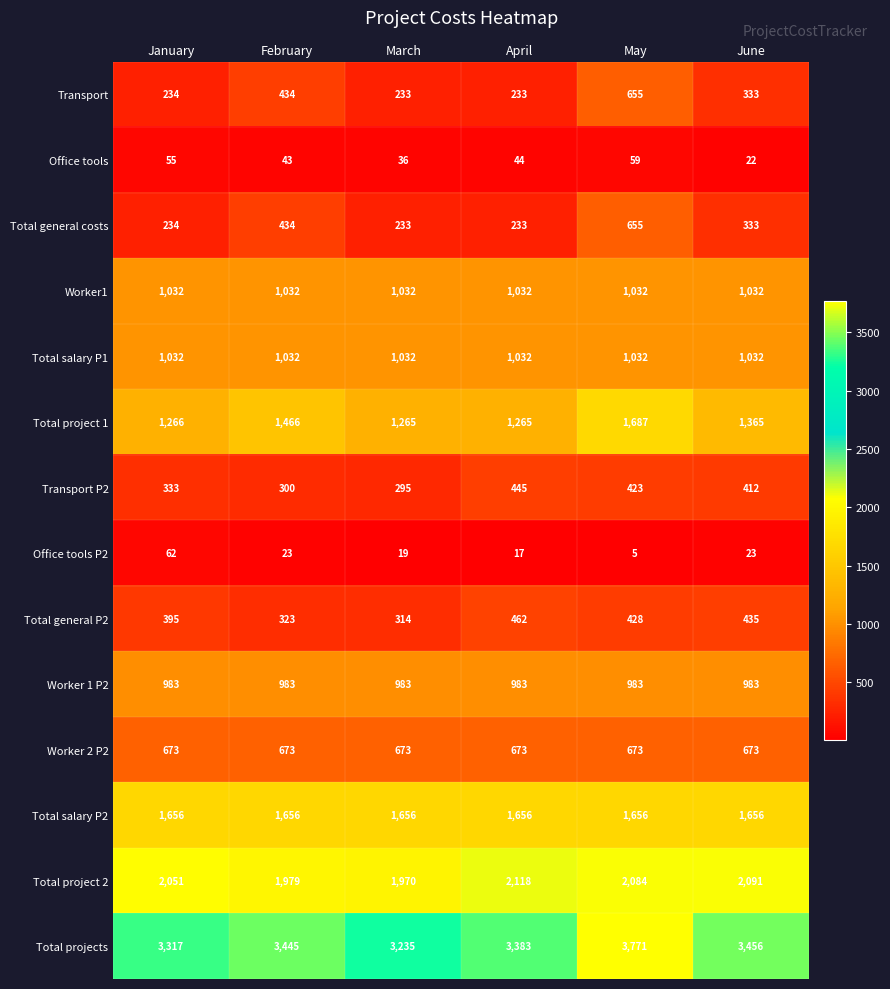

Between January and May, which series saw the biggest shift?

Total projects